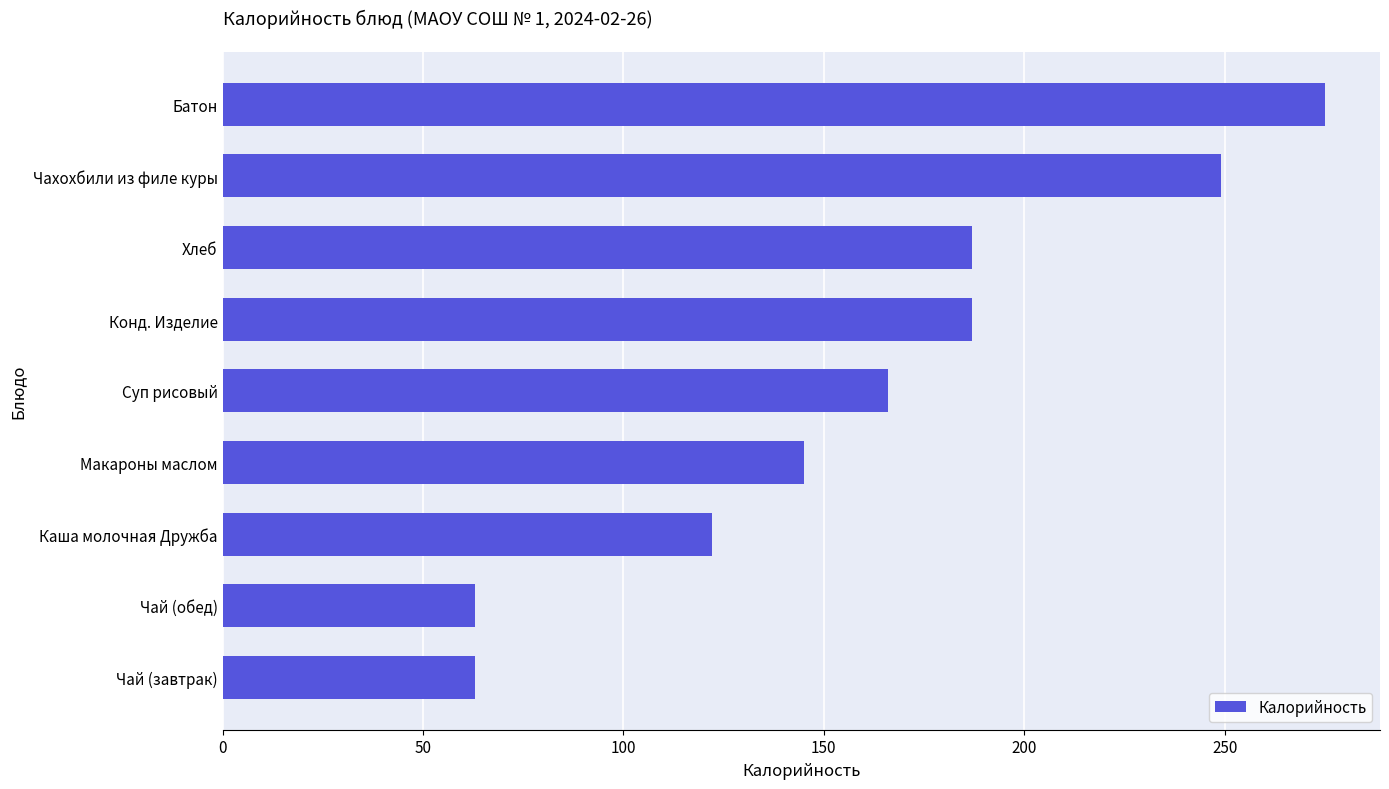

Does the chart contain any negative values?

No